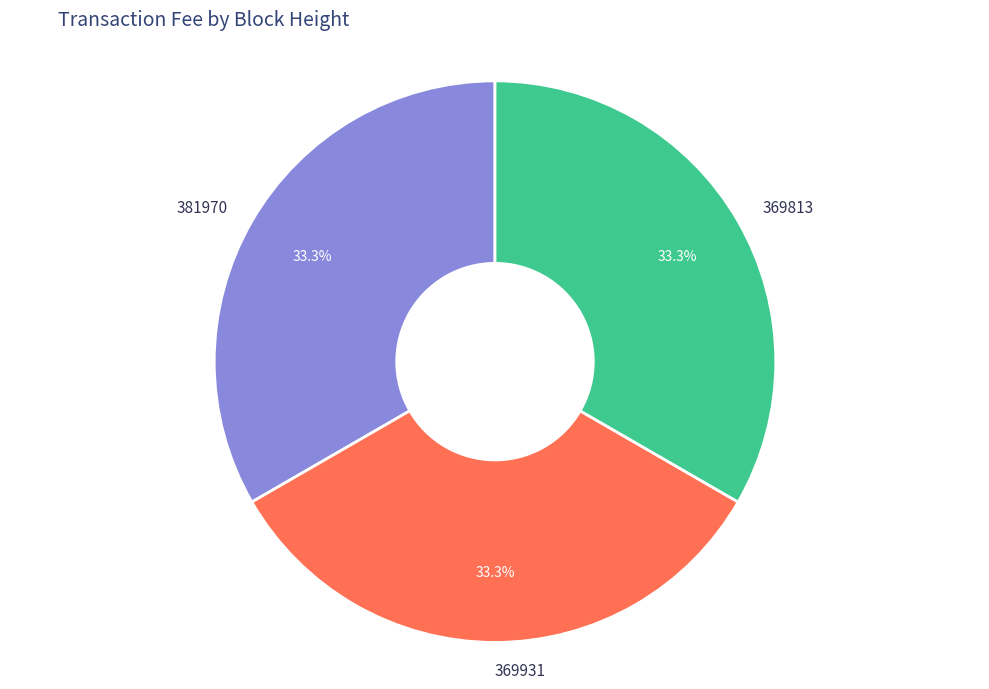

What portion of the pie excludes 369931?

66.7%